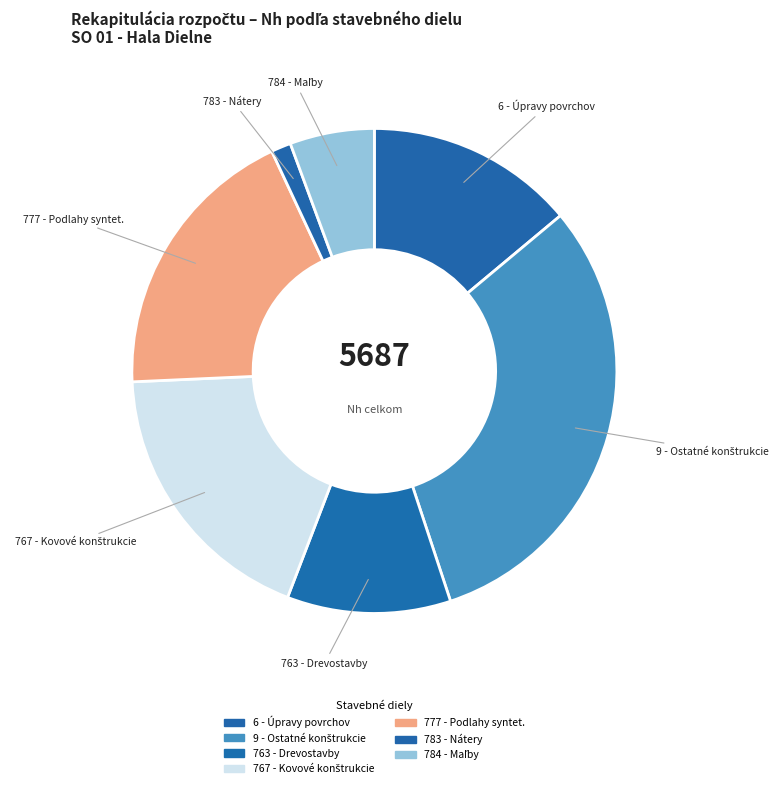

Count the number of slices in the pie.

7